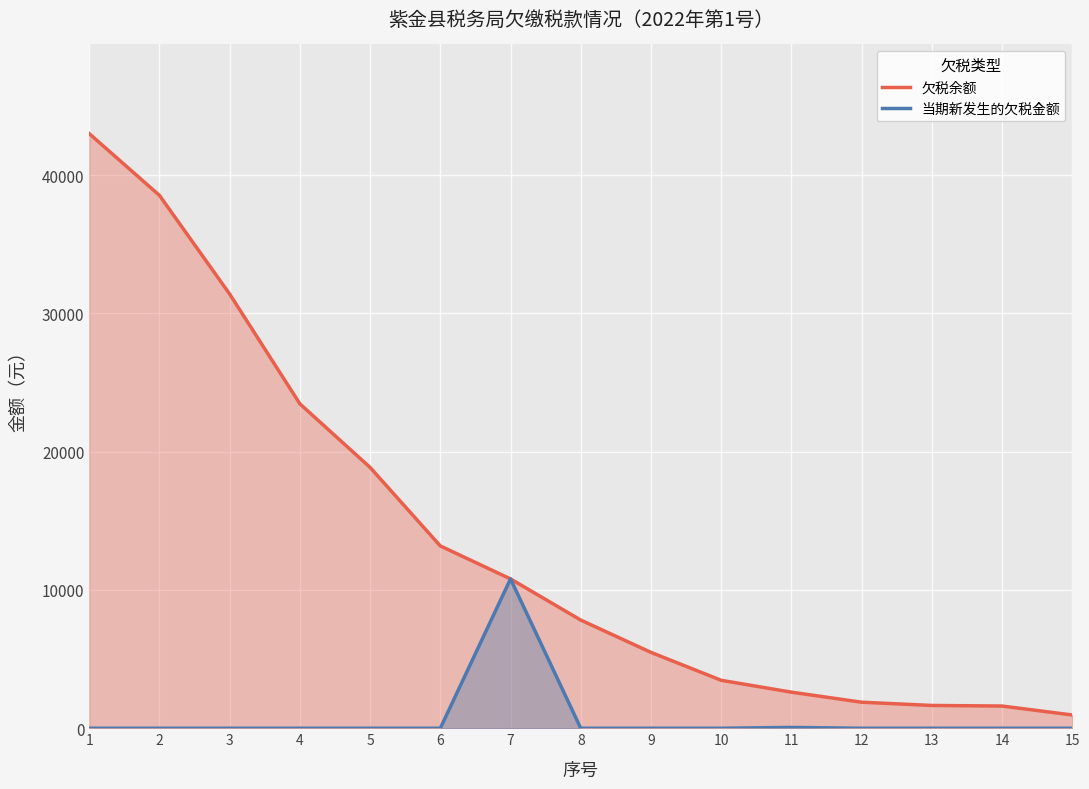

How many data points in 当期新发生的欠税金额 are above 0?

2